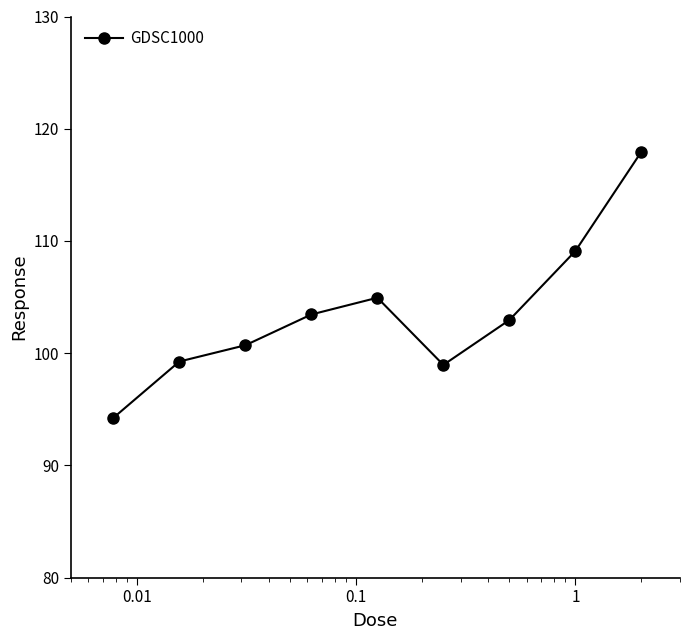

How many lines are shown in the chart?

1